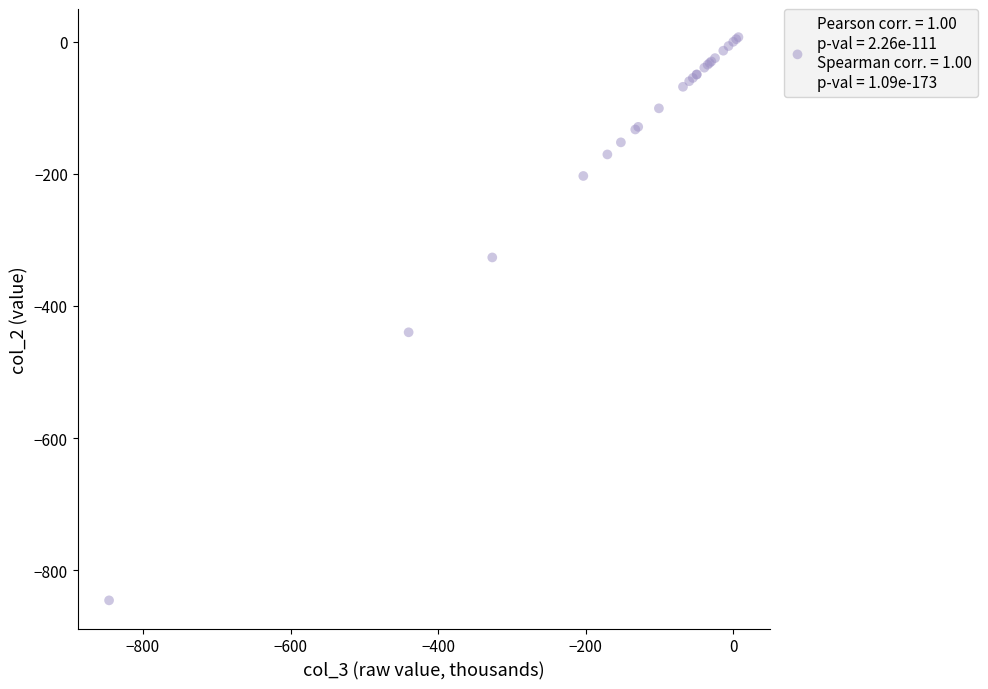

What Y value in the scatter plot is closest to -419?

-440.0